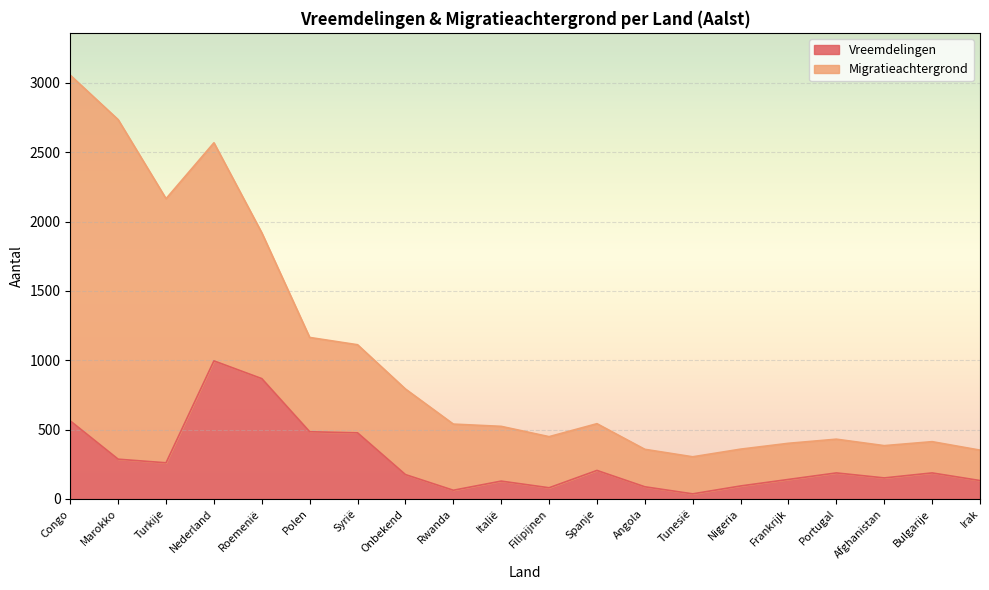

True or false: the data shows 94 at Nigeria.

True